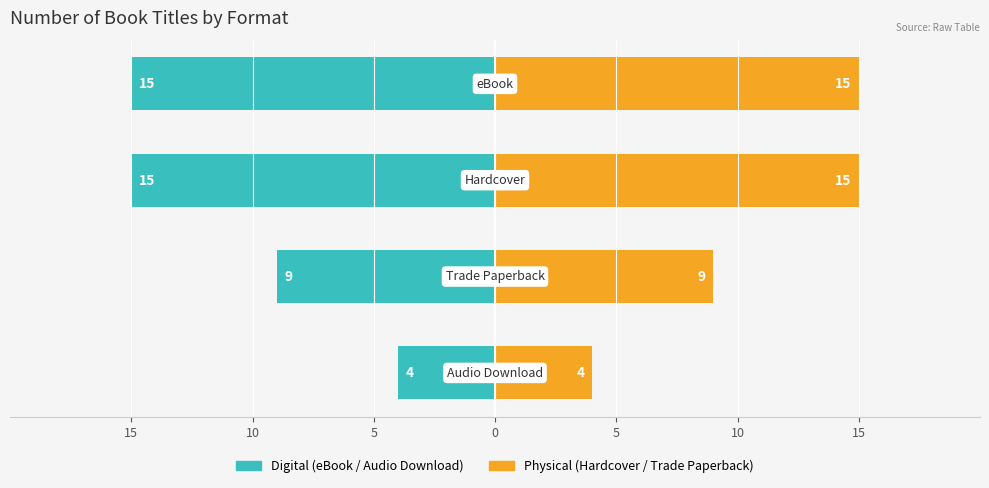

True or false: Physical (Hardcover/Paperback) has a value of 3 at 5.

False